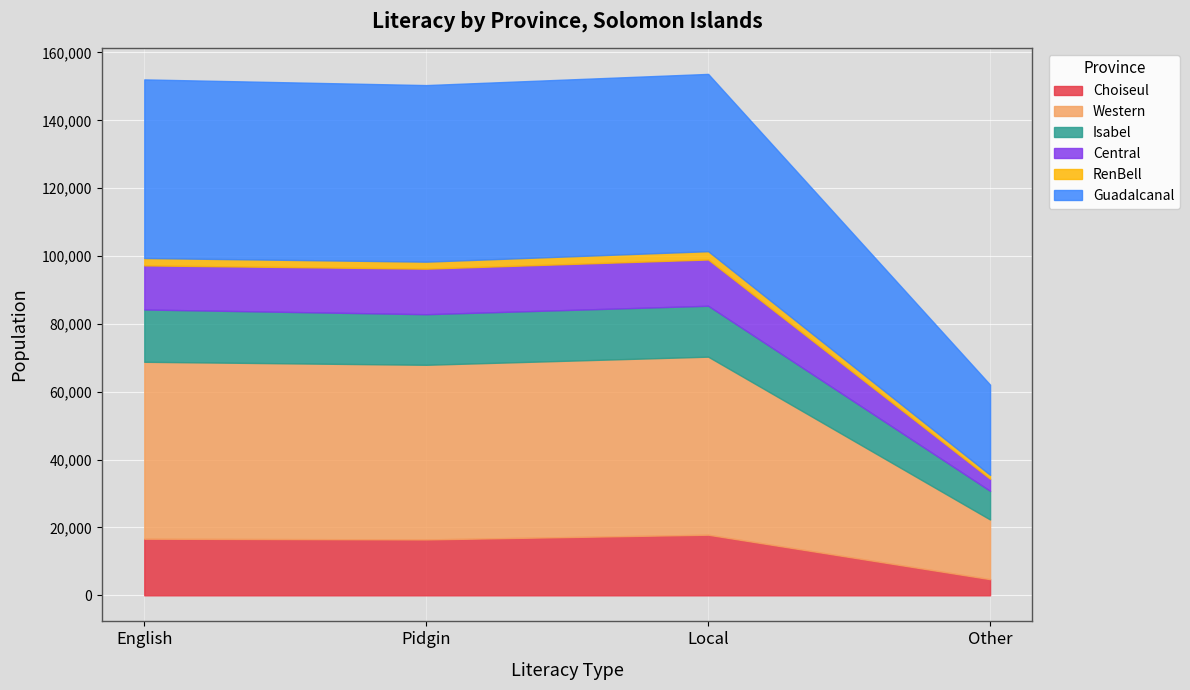

What position from the right is Pidgin?

3